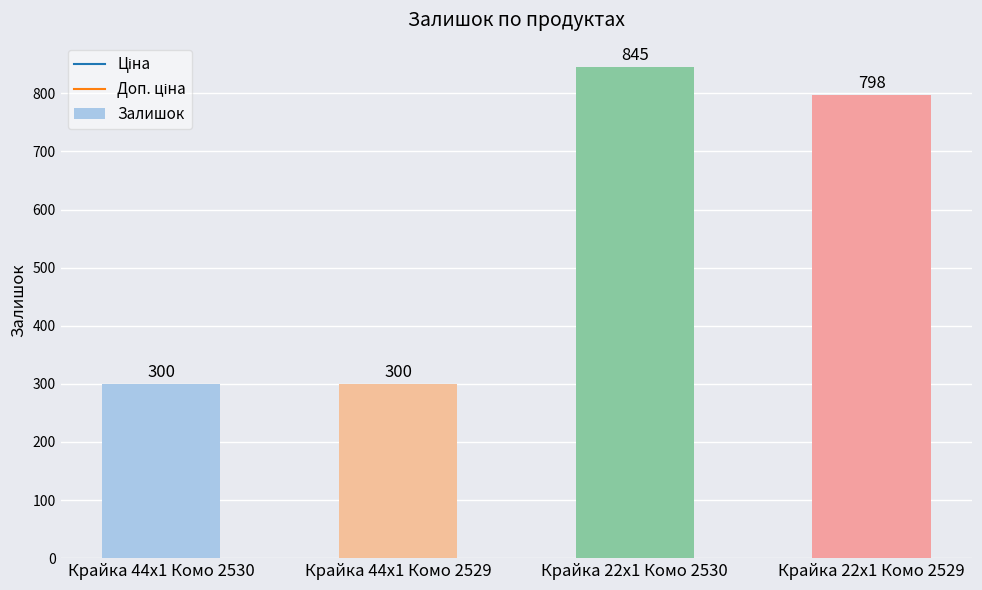

Between Крайка 22x1 Комо 2529 and Крайка 22x1 Комо 2530, which is larger?

Крайка 22x1 Комо 2530